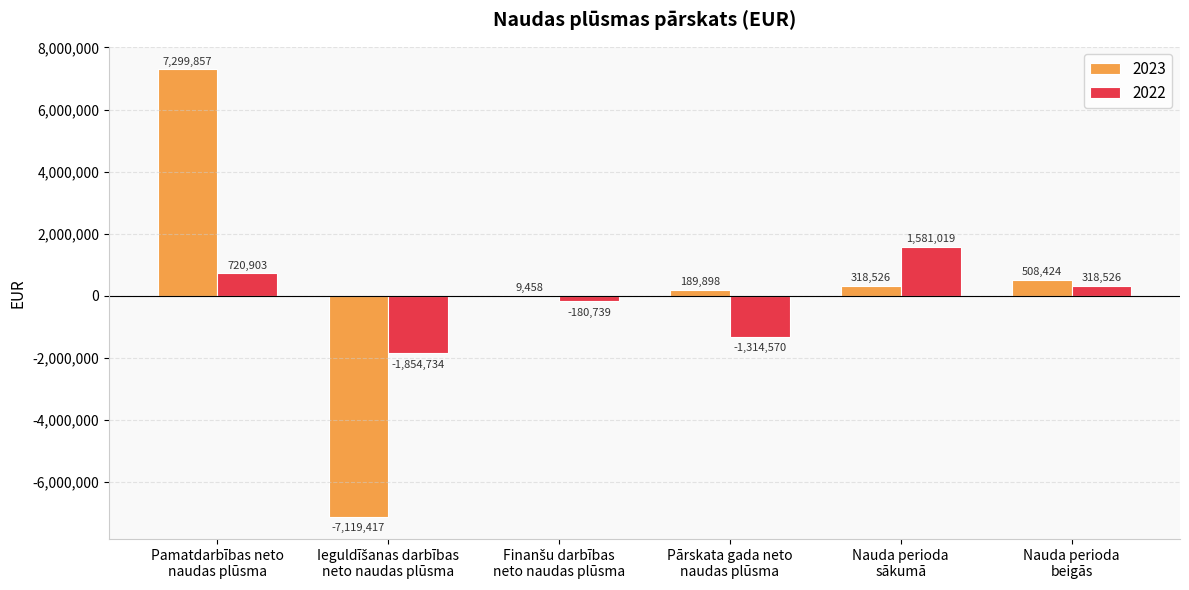

How many 2022 values are between -1314570 and 720903?

4